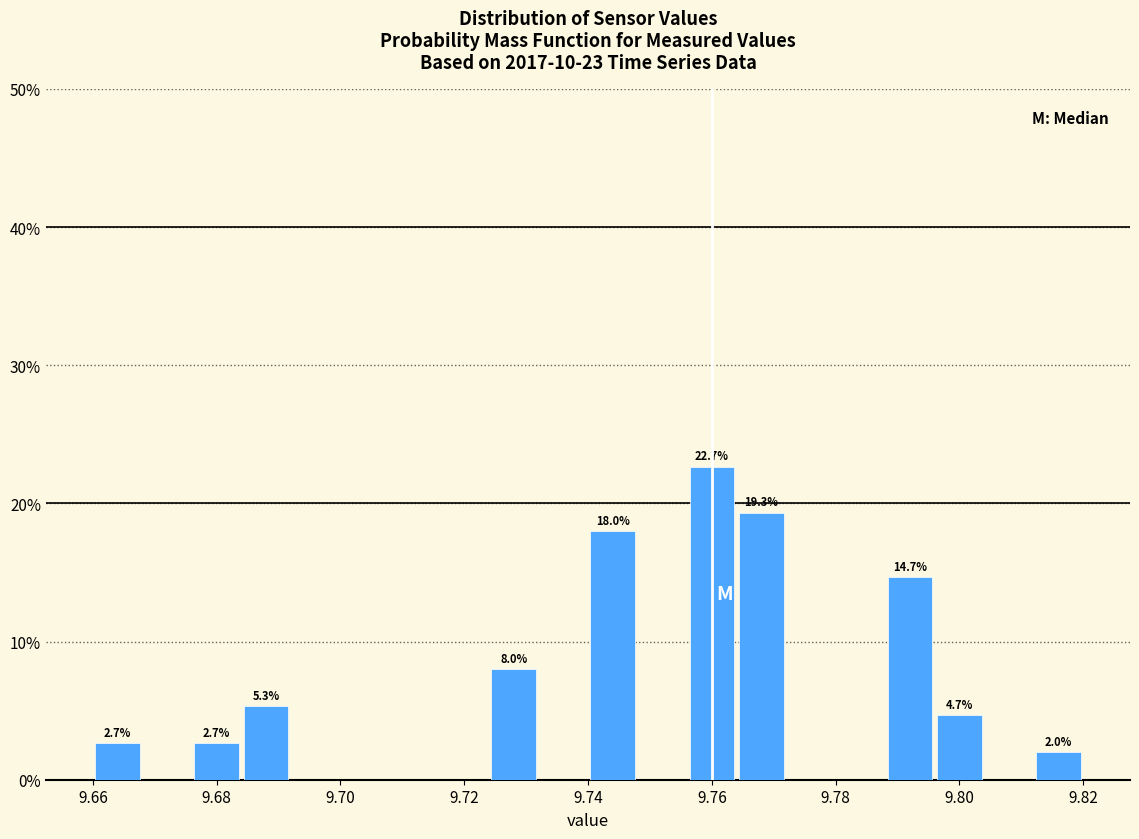

Over which range of the x-axis is the bar tallest?

9.756 to 9.764